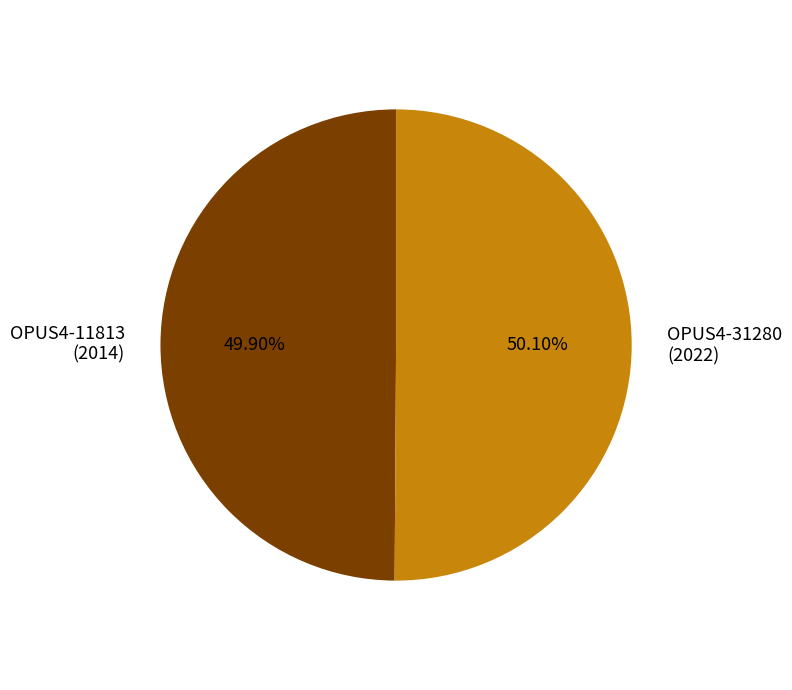

How many segments does this pie chart have?

2